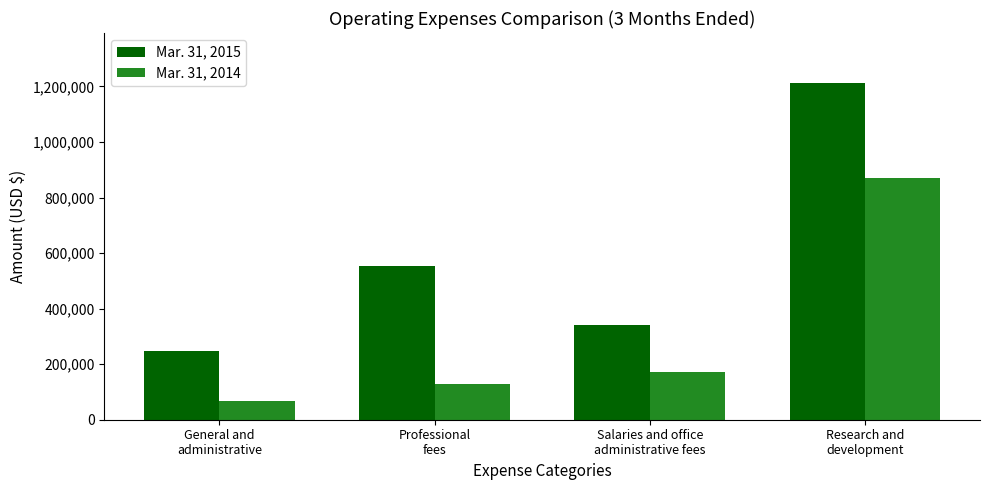

What is the average value of the Mar. 31, 2015 series?

587469